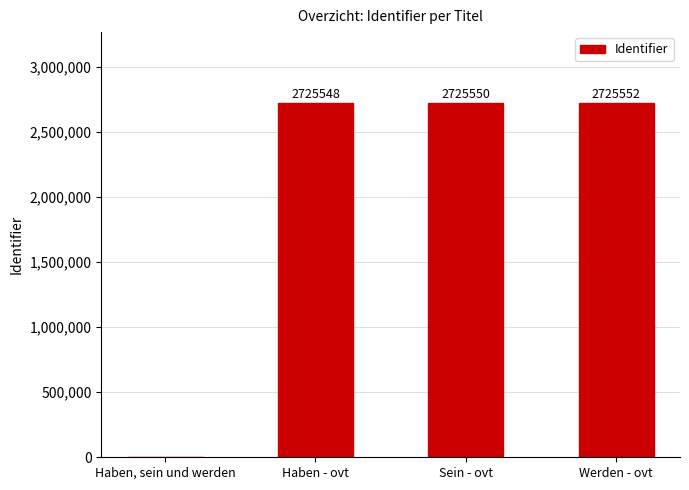

What is the sum of all values?

8176650